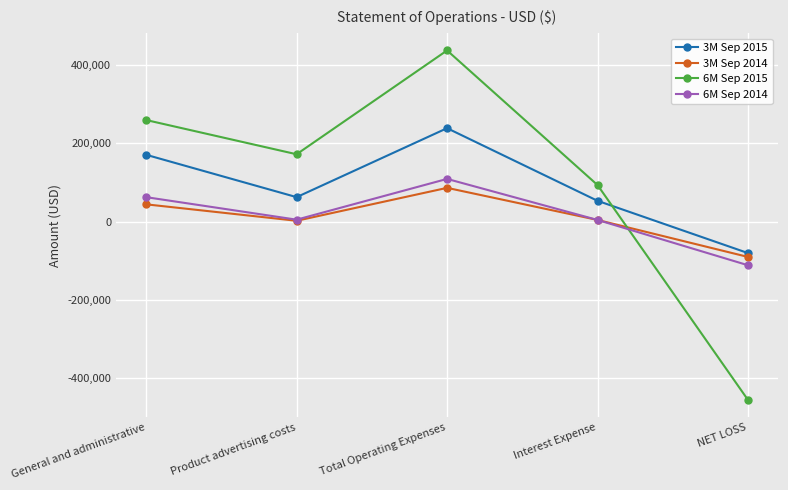

What is the label of the 5th point from the left?

NET LOSS